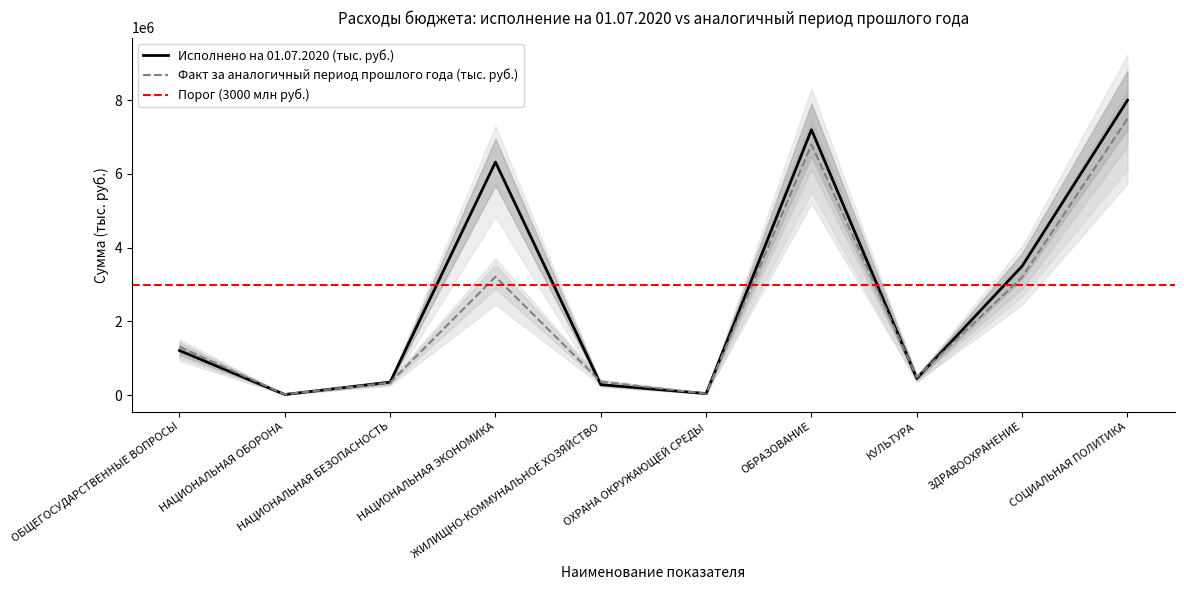

At ОБРАЗОВАНИЕ, list the series in order from largest to smallest.

Исполнено на 01.07.2020 (тыс. руб.), Факт за аналогичный период прошлого года (тыс. руб.)